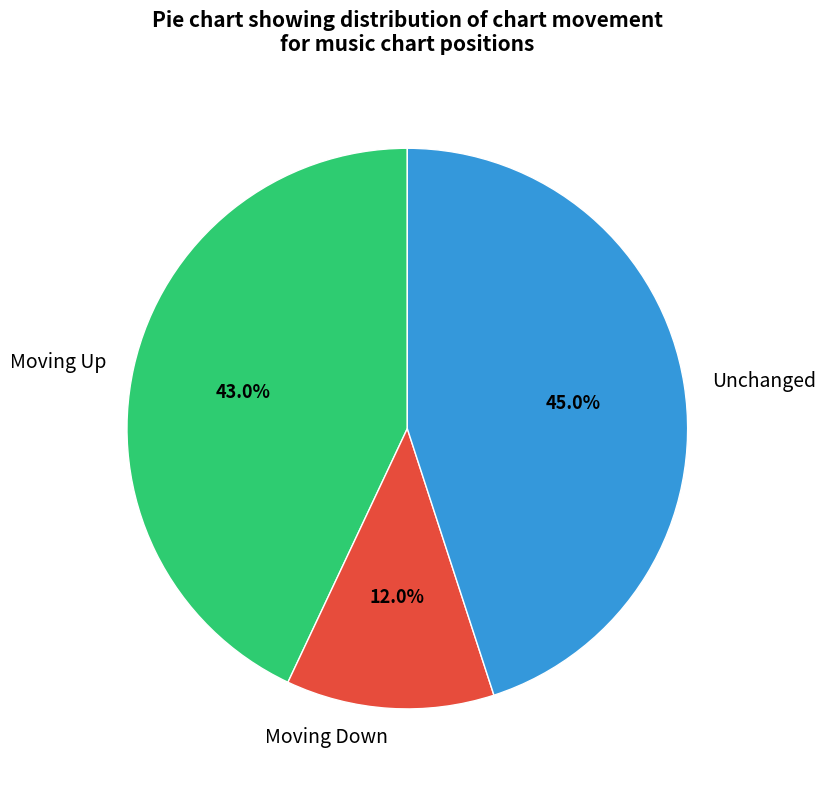

To the nearest percent, what is the average slice percentage?

33%